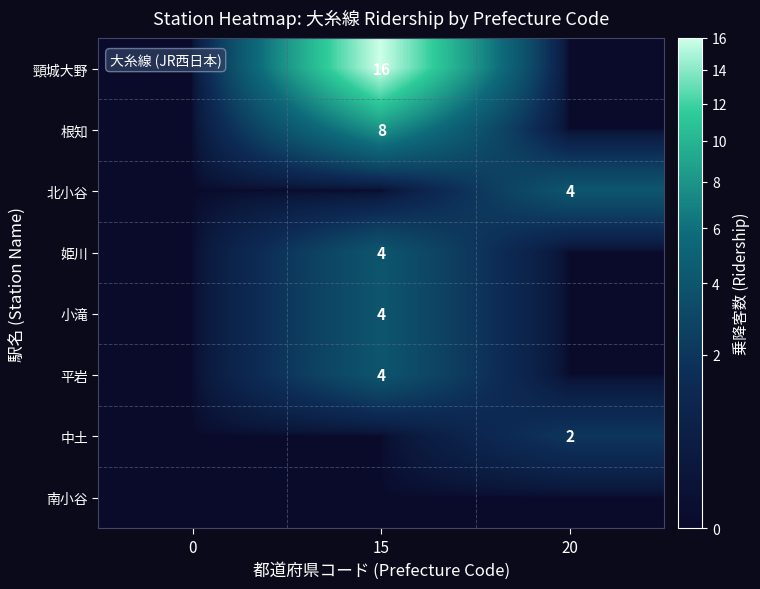

Is it true that 頸城大野 equals 25 at 15?

False